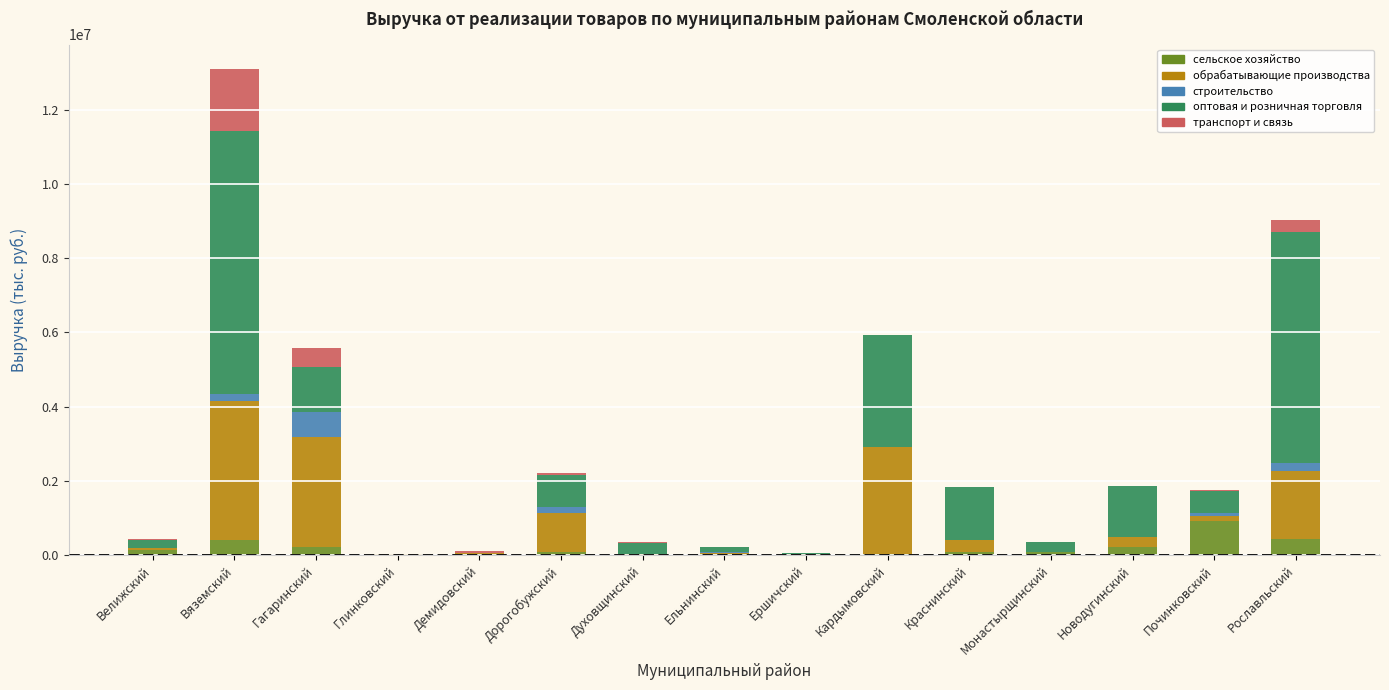

What is the maximum value for сельское хозяйство?

910319.7